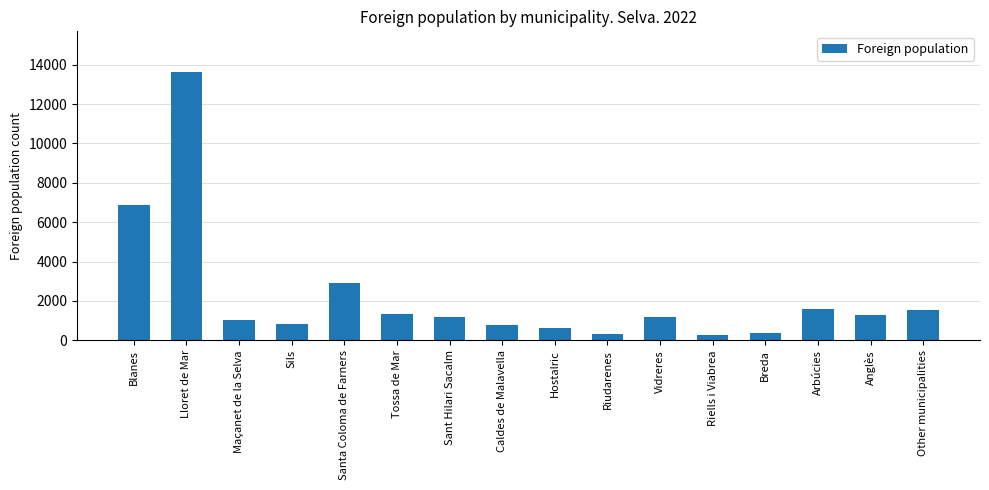

What is the change in value from Caldes de Malavella to Vidreres?

+408